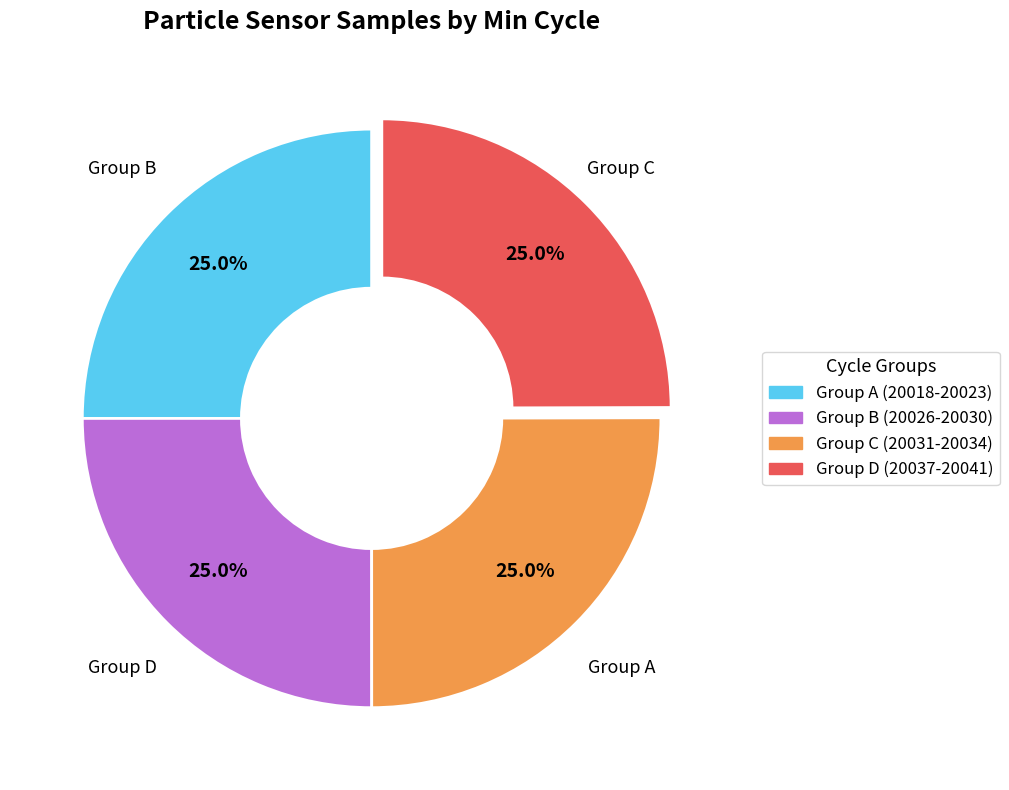

Is there a majority slice in this chart?

No